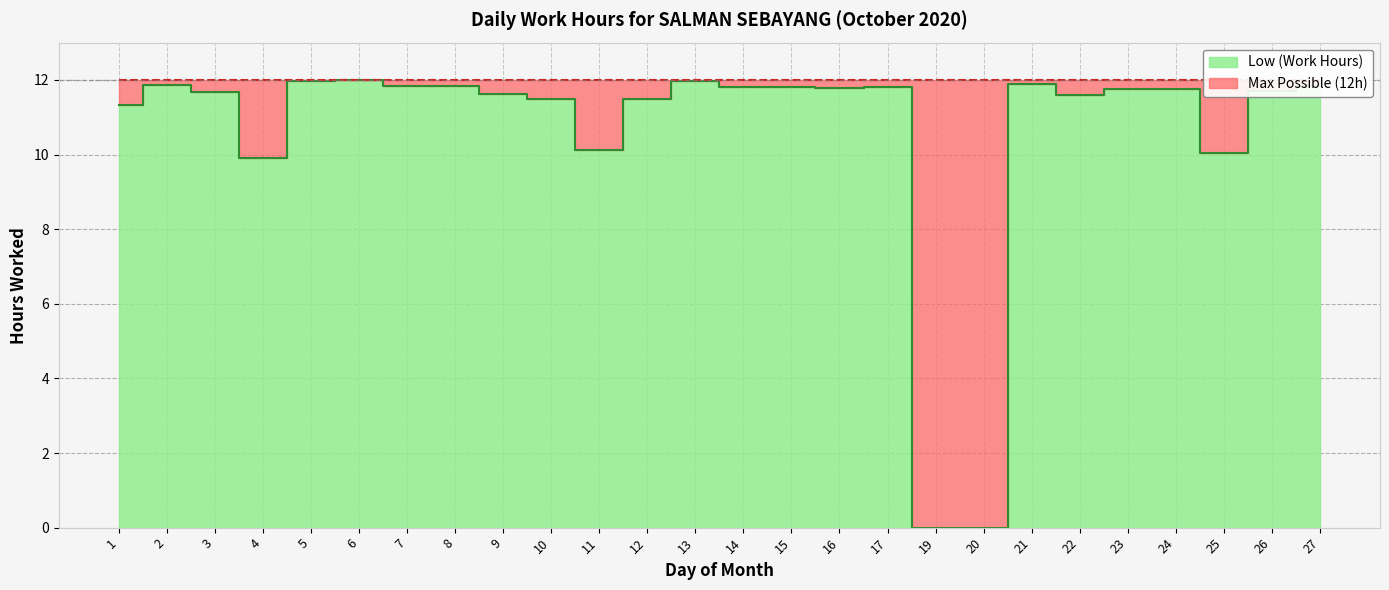

Reading left to right, list all the values displayed in this chart.

1=11.3	2=11.9	3=11.7	4=9.9	5=12.0	6=12.0	7=11.8	8=11.8	9=11.6	10=11.5	11=10.1	12=11.5	13=12.0	14=11.8	15=11.8	16=11.8	17=11.8	19=0.0	20=0.0	21=11.9	22=11.6	23=11.8	24=11.8	25=10.0	26=11.7	27=11.8